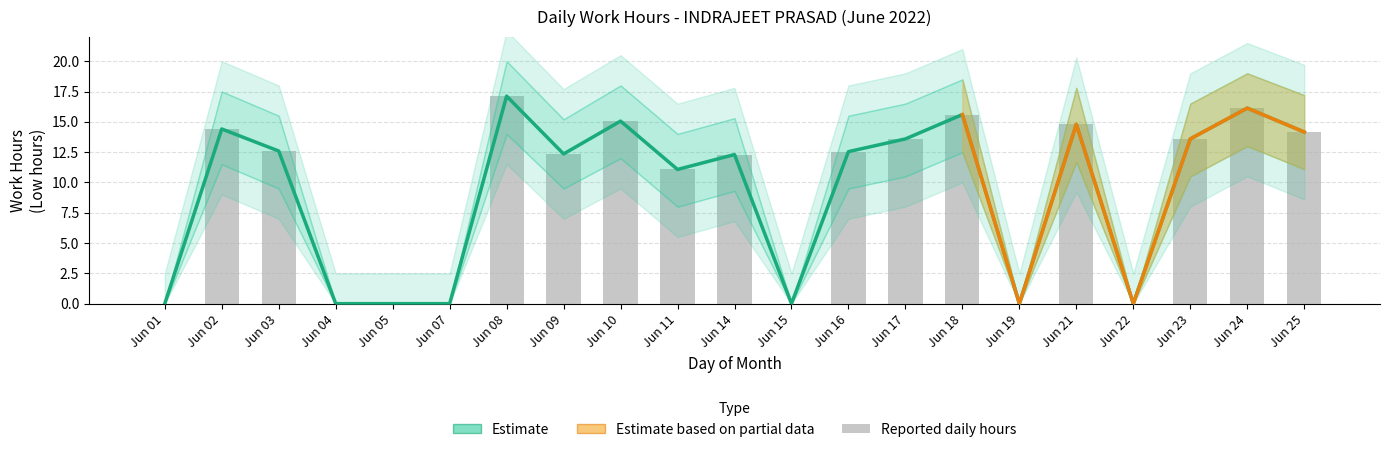

The Low_hours series shows 11.1 at 11. True or false?

True